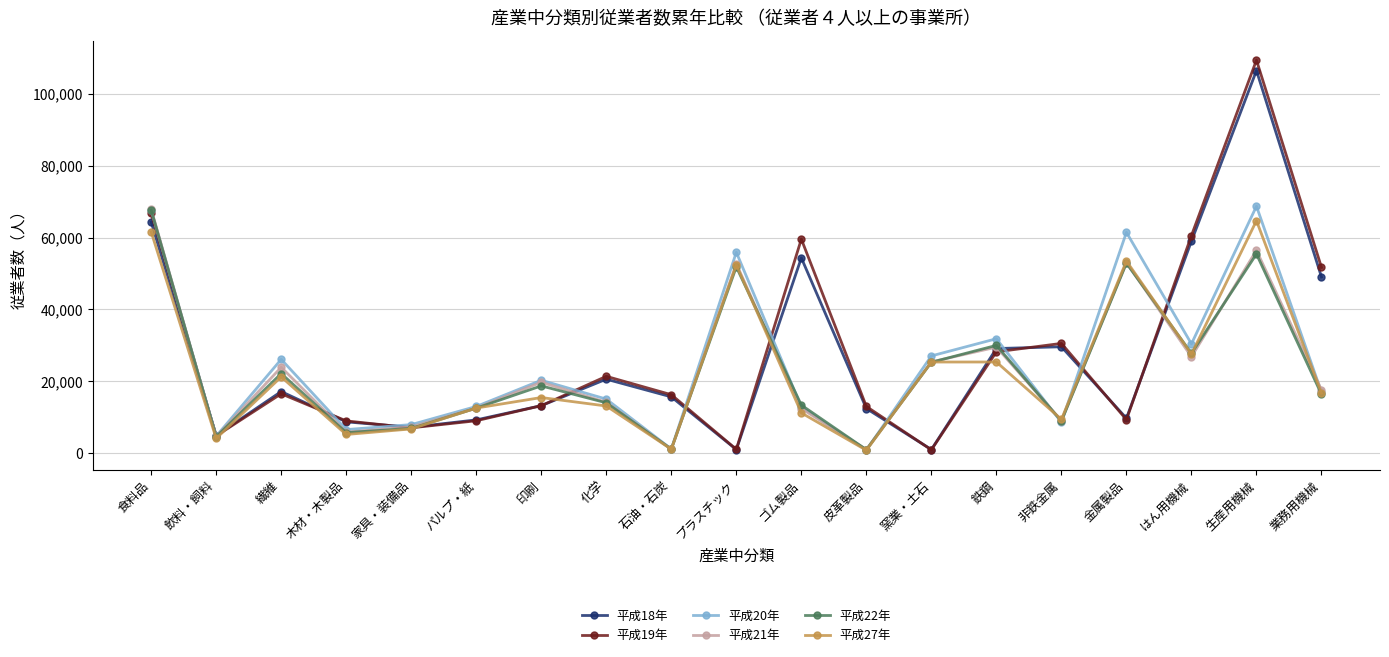

Read the 平成20年 value at 生産用機械, to the nearest 10.

68750